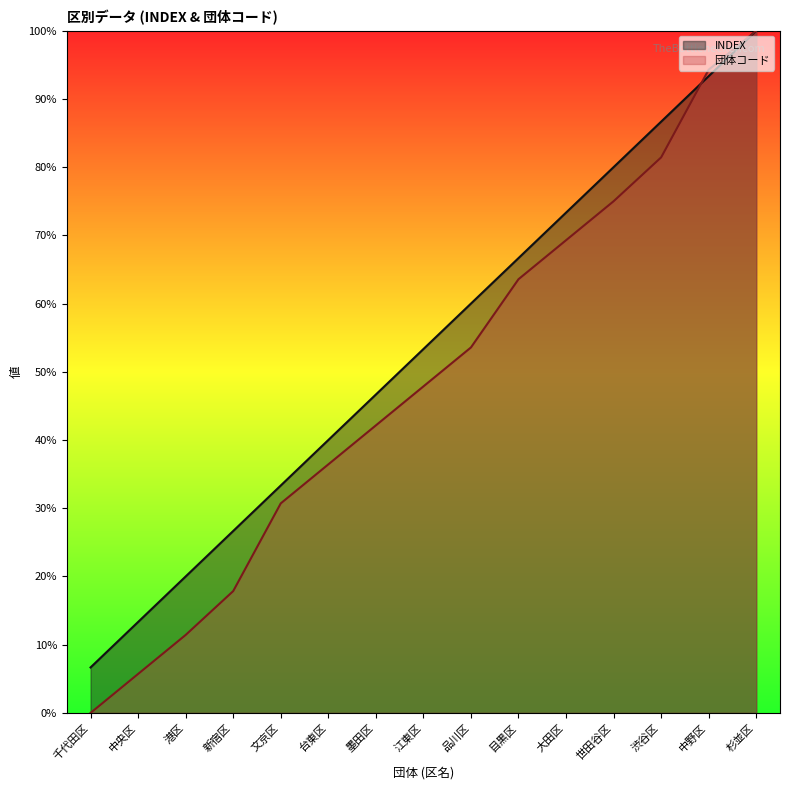

Which series ends up on top after the final intersection of INDEX and 団体コード?

団体コード